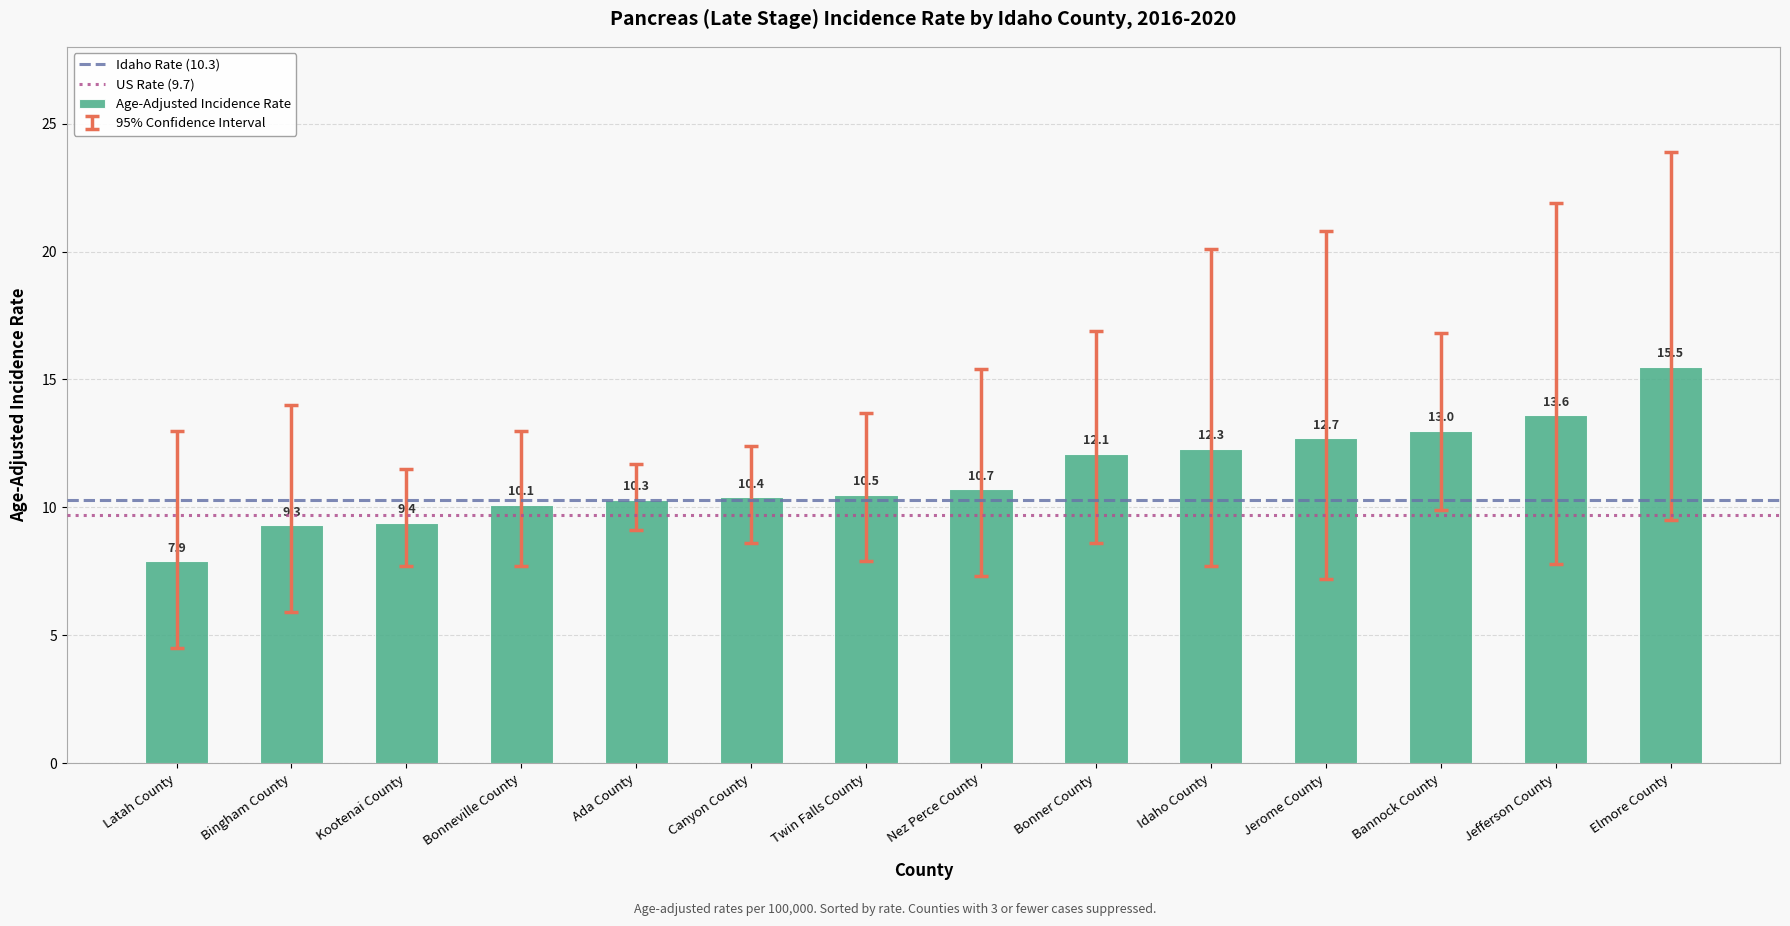

What position from the left is Ada County?

5